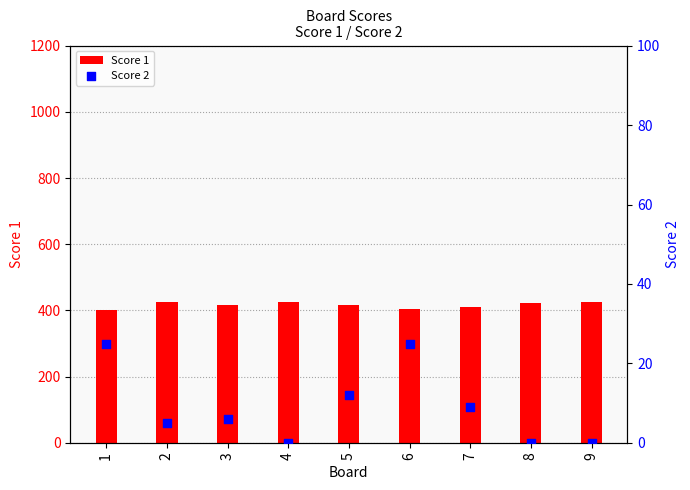

Which series reaches the minimum Y coordinate?

Score 2